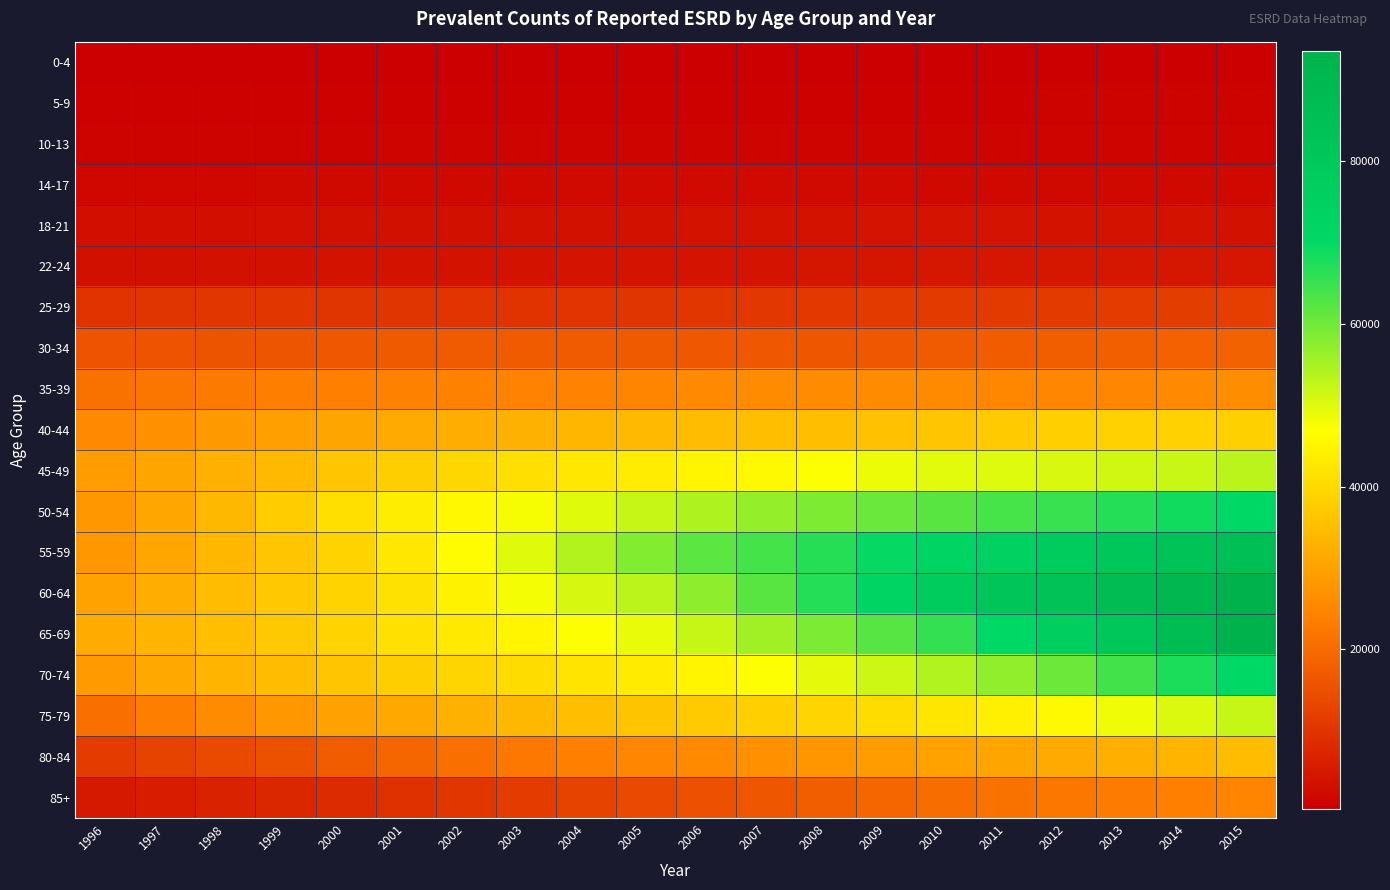

At which category does the chart reach its minimum across all series?

1997